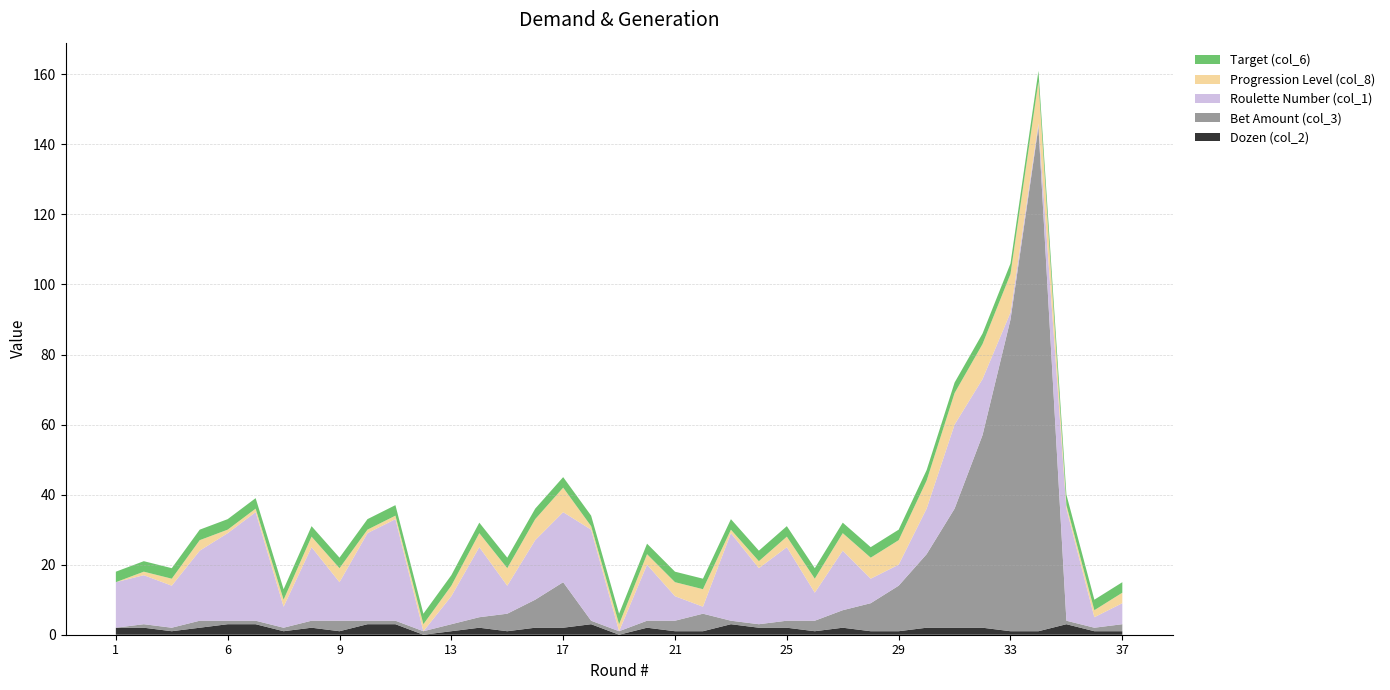

Reading right to left, what are all the values shown in this chart?

Dozen (col_2): 1	1	3	1	1	2	2	2	1	1	2	1	2	2	3	1	1	2	0	3	2	2	1	2	1	0	3	3	1	2	1	3	3	2	1	2	2
Bet Amount (col_3): 2	1	1	144	89	55	34	21	13	8	5	3	2	1	1	5	3	2	1	1	13	8	5	3	2	1	1	1	3	2	1	1	1	2	1	1	0
Roulette Number (col_1): 6	3	32	1	2	16	24	13	6	7	17	8	21	16	25	2	7	16	0	26	20	17	8	20	8	0	29	25	11	21	6	31	25	20	12	14	13
Progression Level (col_8): 3	2	1	12	11	10	9	8	7	6	5	4	3	2	1	5	4	3	2	1	7	6	5	4	3	2	1	1	4	3	2	1	1	3	2	1	0
Target (col_6): 3	3	3	3	3	3	3	3	3	3	3	3	3	3	3	3	3	3	3	3	3	3	3	3	3	3	3	3	3	3	3	3	3	3	3	3	3